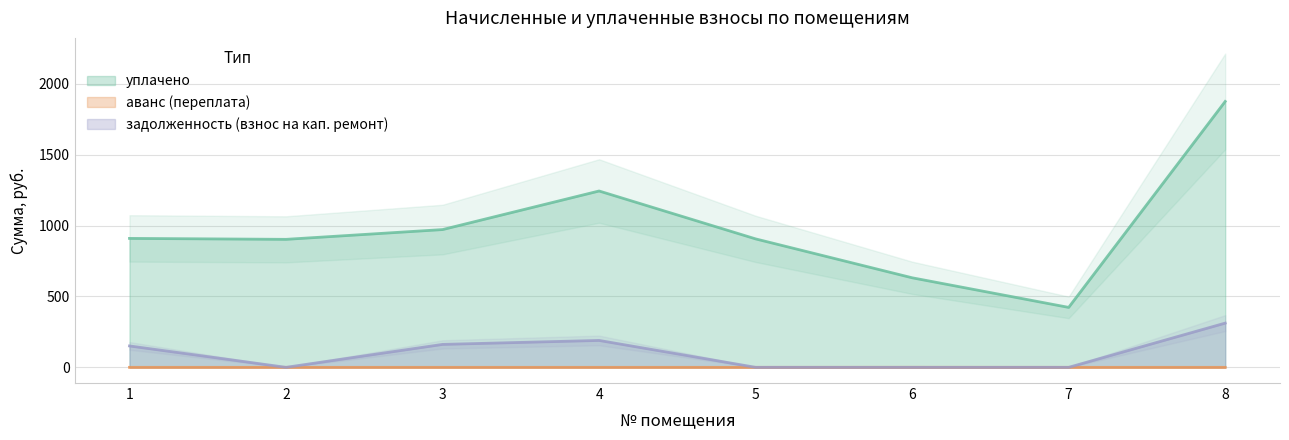

Rank the series at 1 from lowest to highest value.

аванс (переплата), задолженность (взнос на кап. ремонт), уплачено